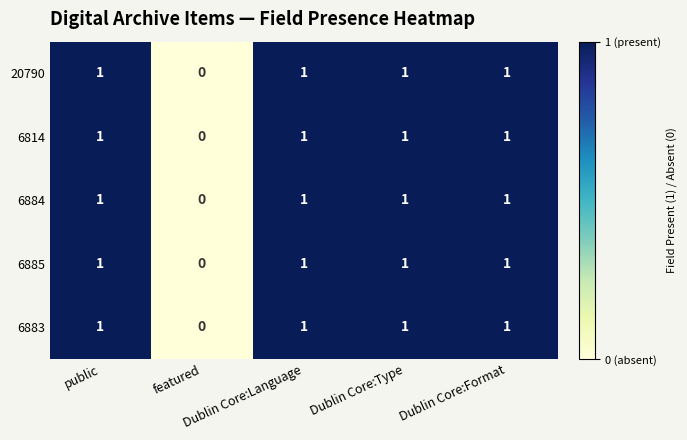

What is the total value across all series at Dublin Core:Language?

5